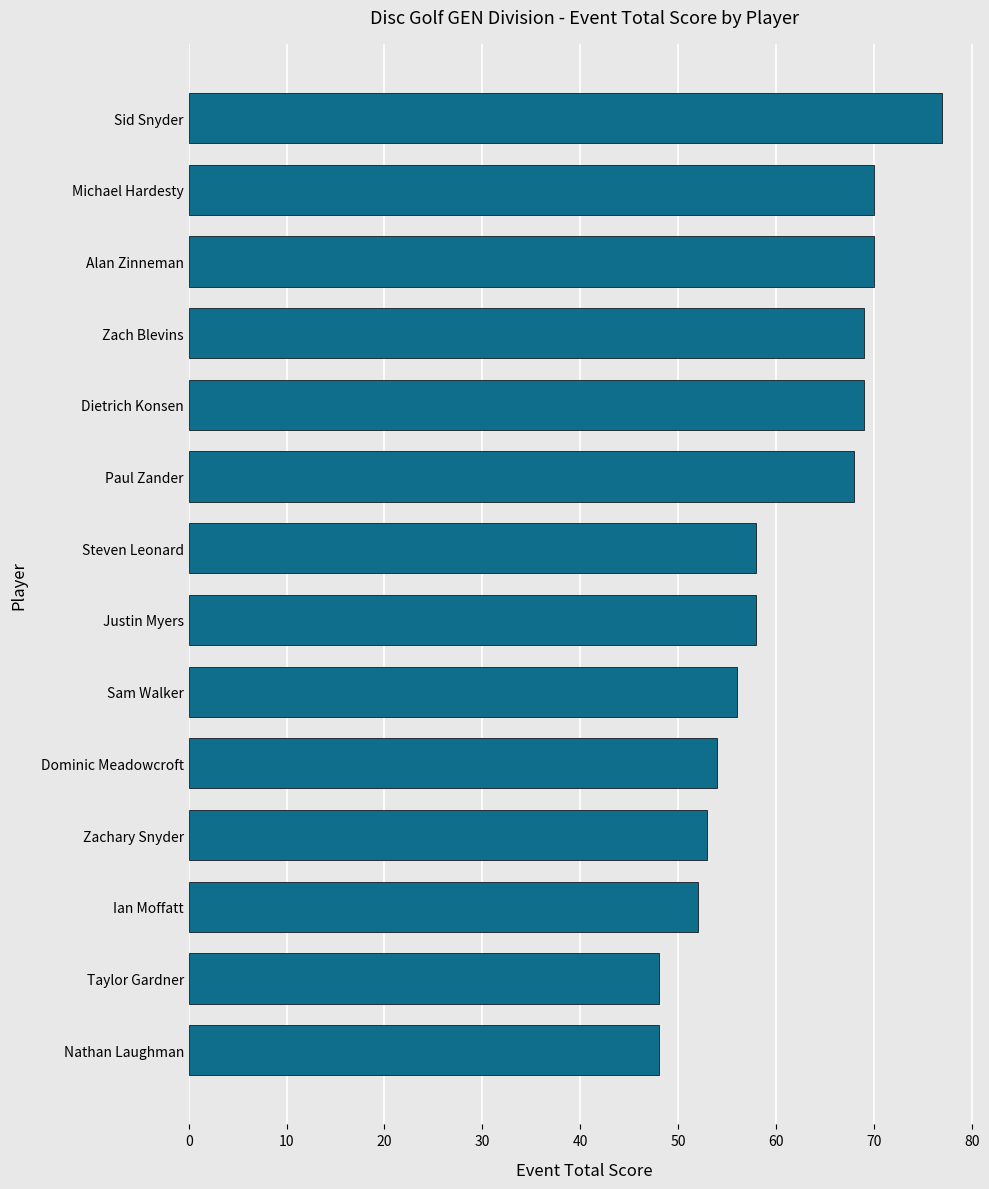

What is the sum of the values at Steven Leonard and Justin Myers?

116